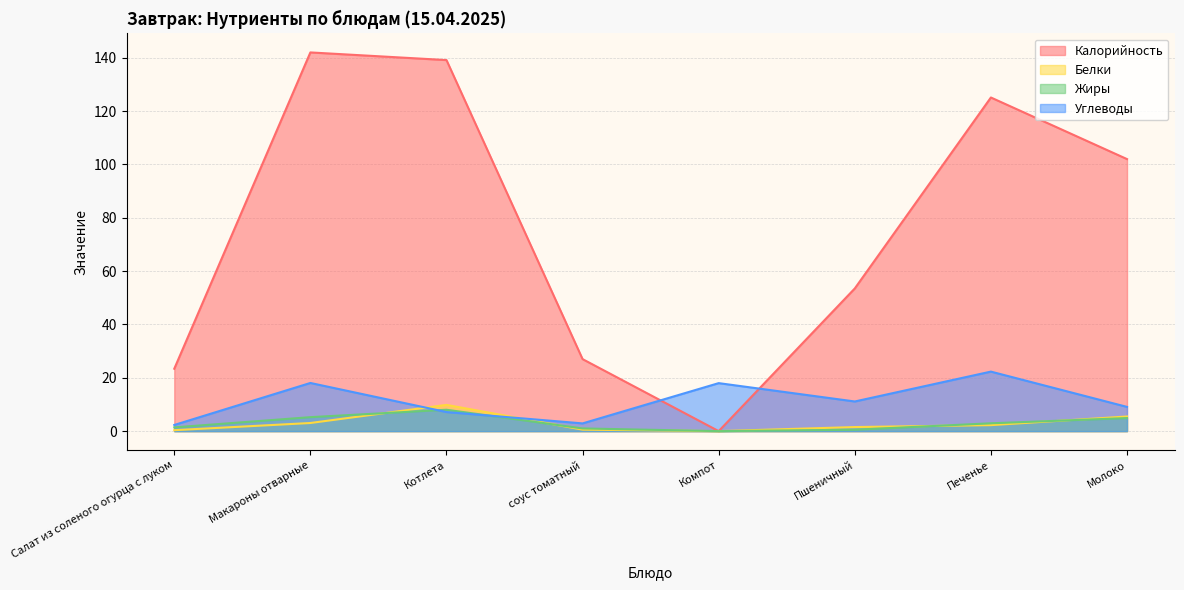

Where is Углеводы nearest to the value 12?

Пшеничный